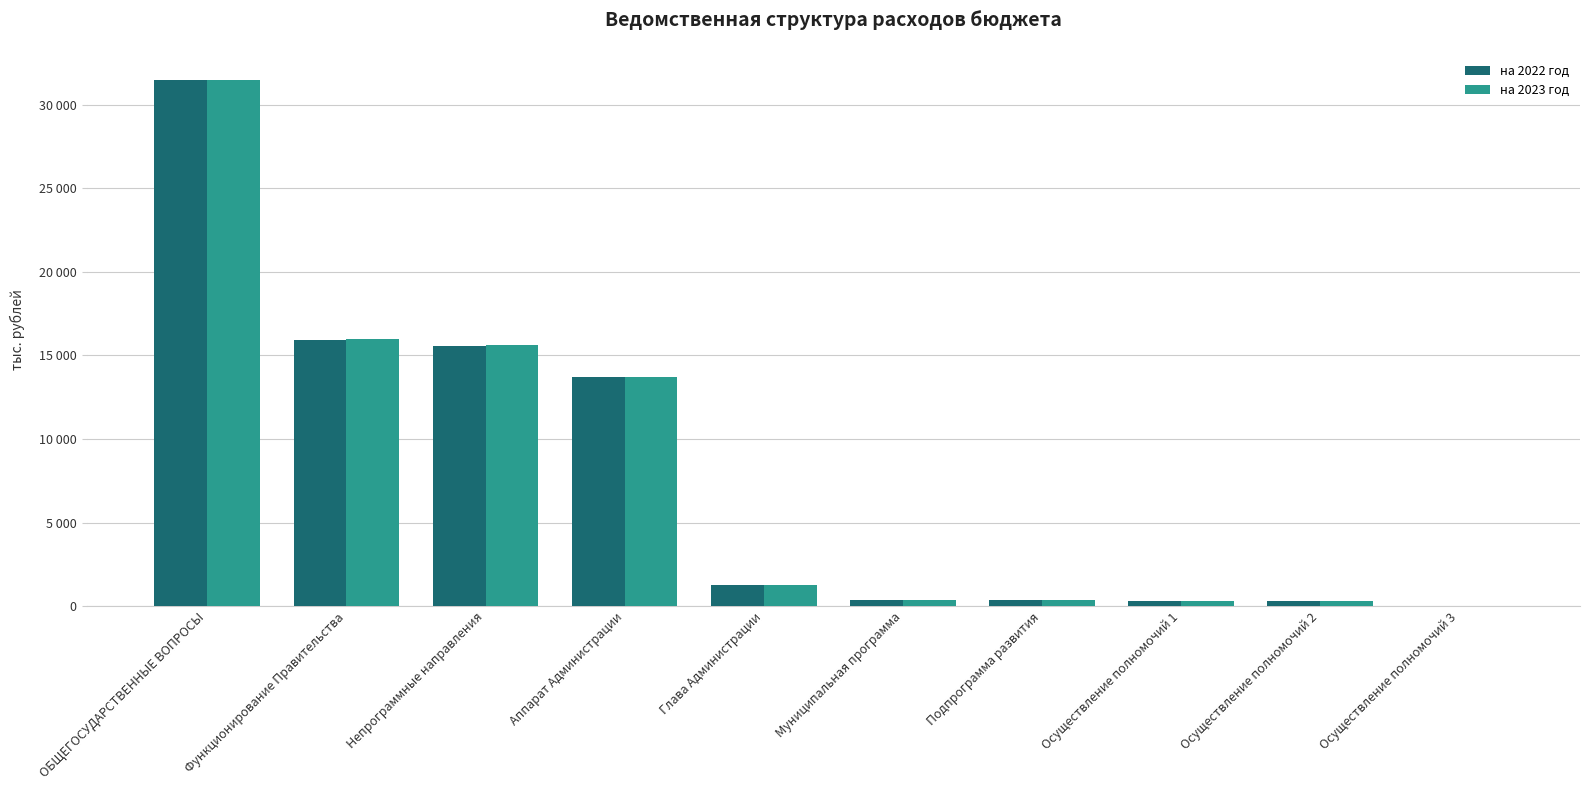

What are all the series names shown in the legend?

на 2022 год, на 2023 год